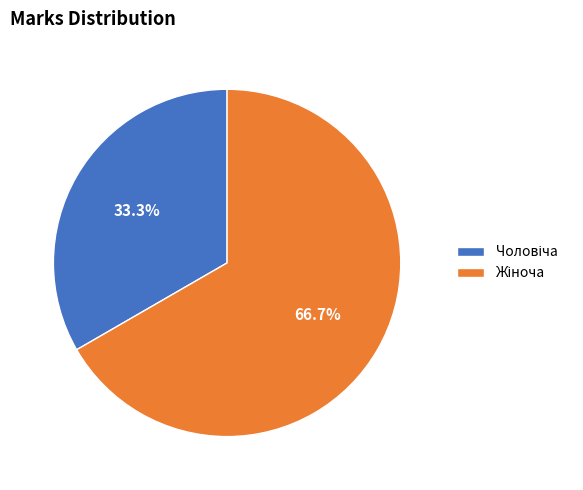

What is the total percentage of Чоловіча and Жіноча?

100.0%